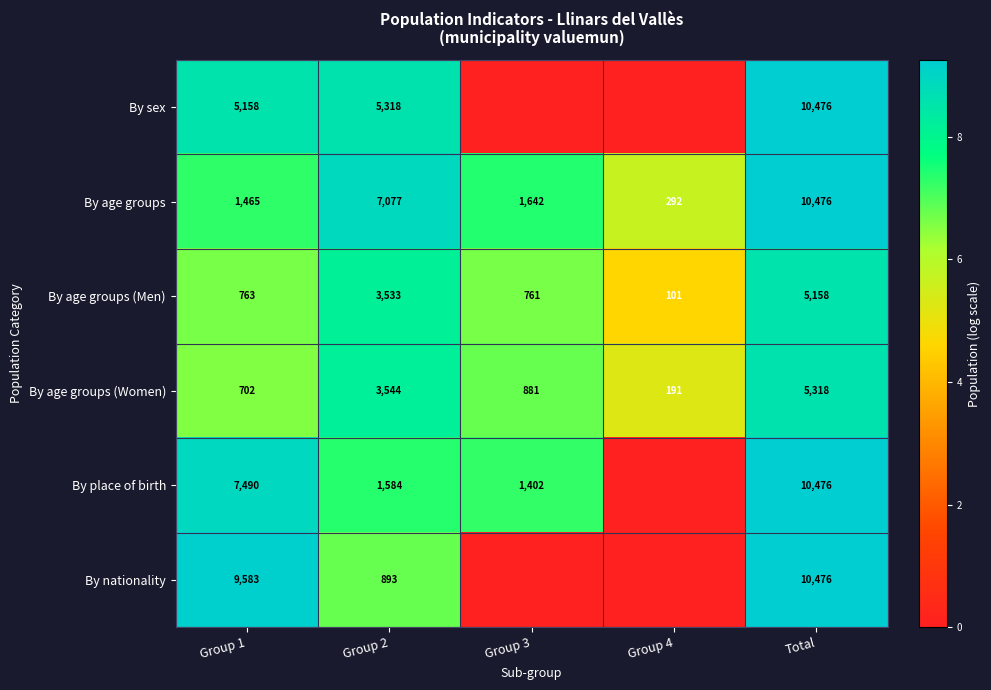

The value of By age groups (Men) at Group 2 is 3533. True or false?

True